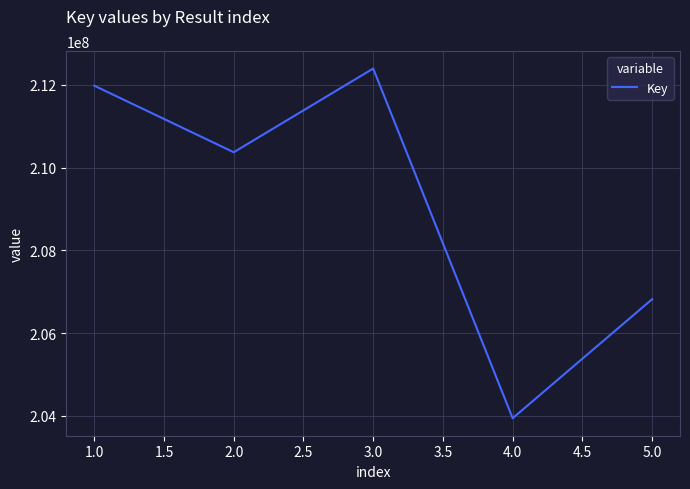

True or false: there are more than 2 points higher than both neighbors.

False